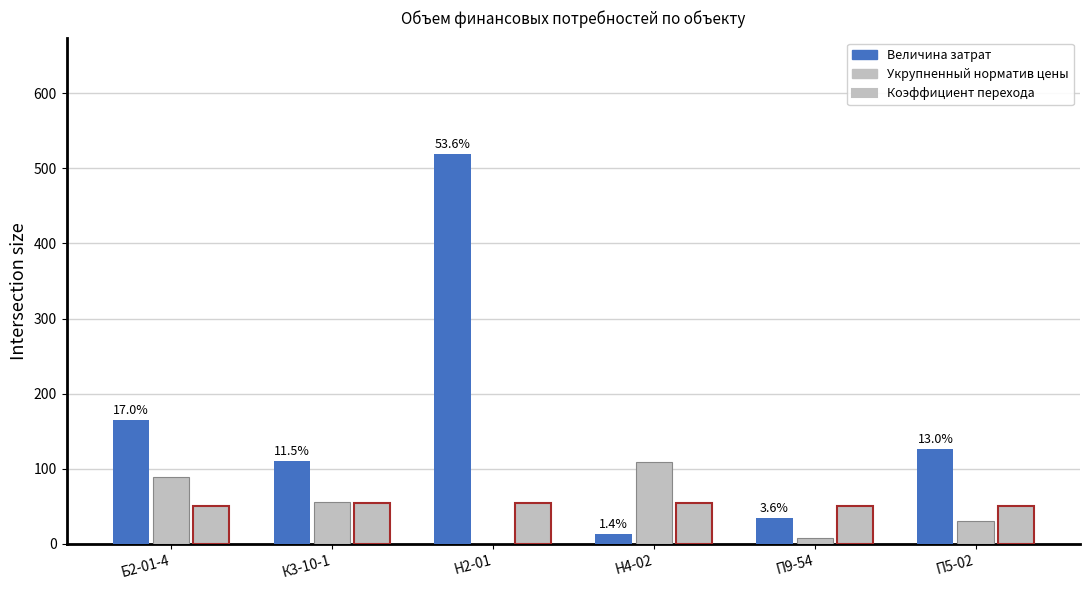

How many data points in Укрупненный норматив цены are above 55?

3